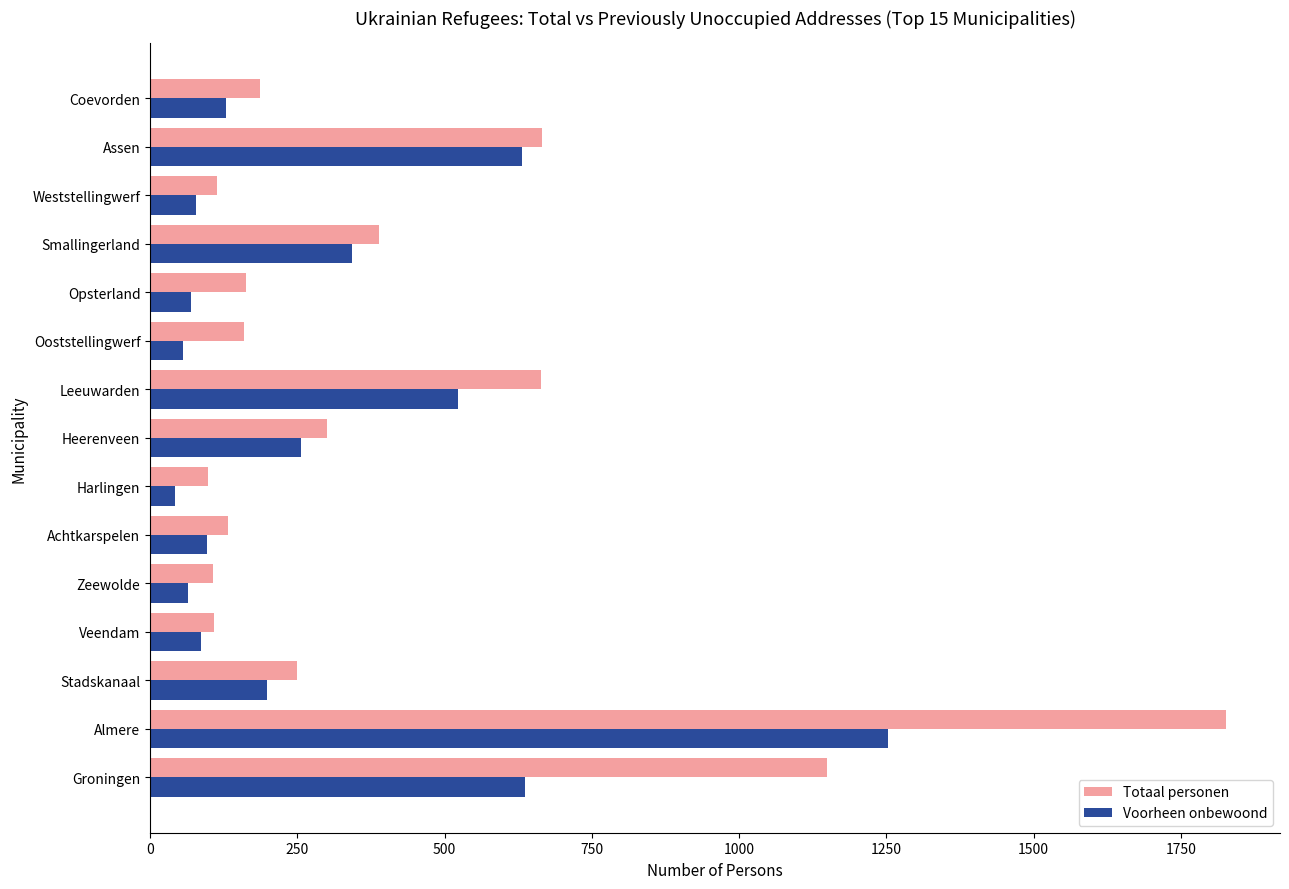

Which series has the largest range (max minus min)?

Totaal personen